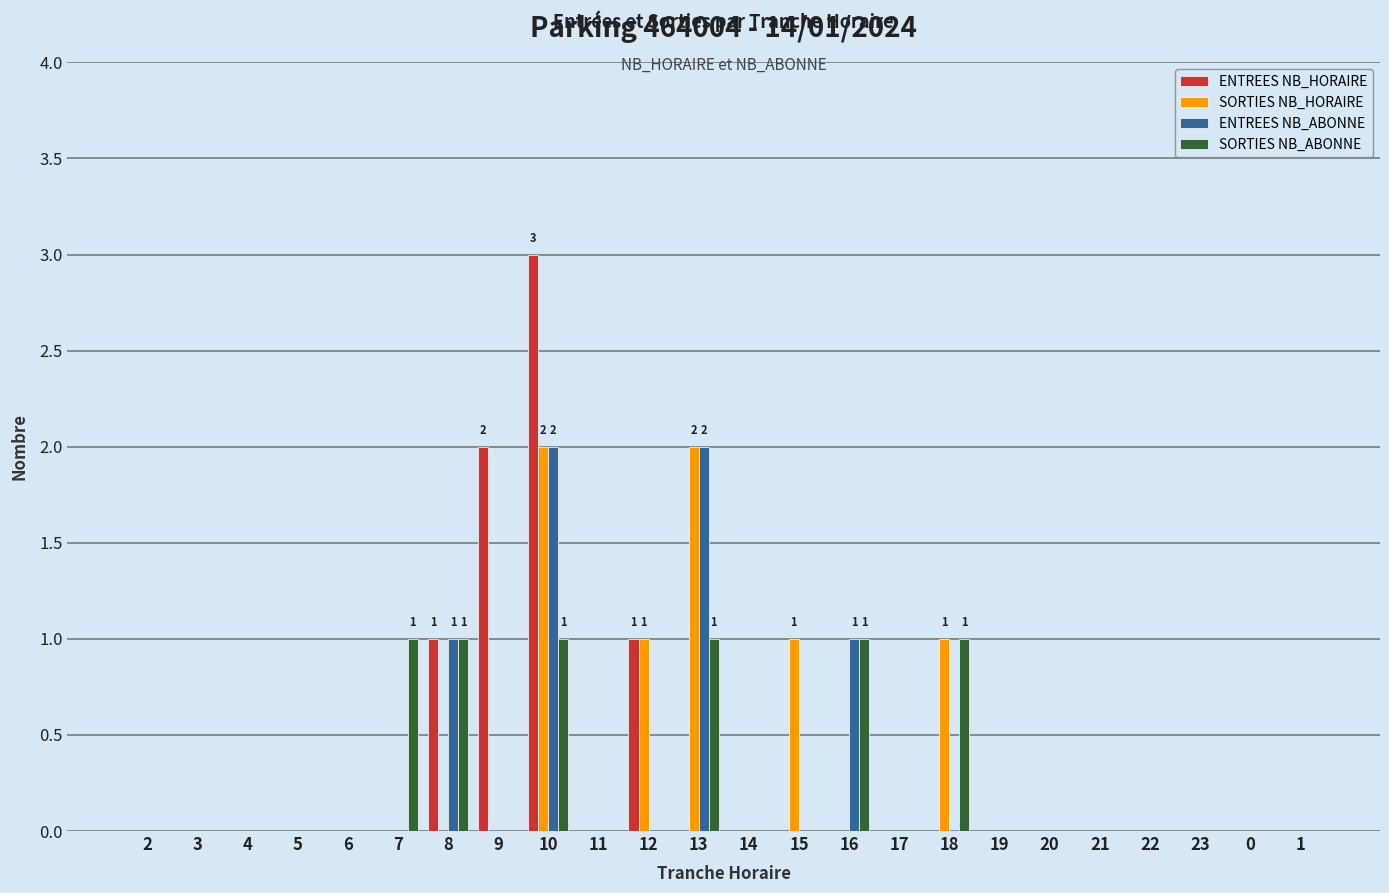

Between 6 and 15, which series saw the biggest shift?

SORTIES NB_HORAIRE